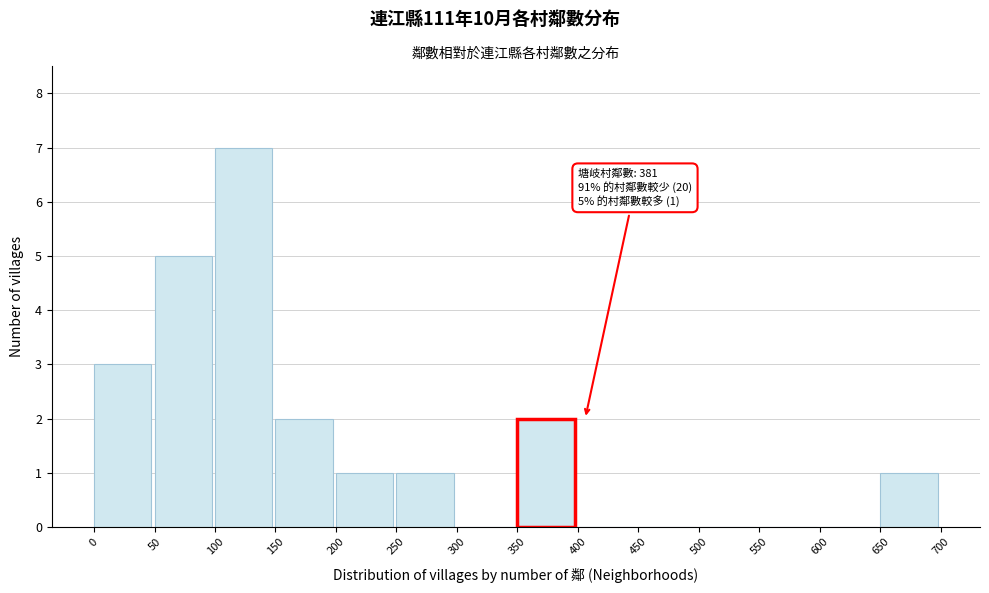

Which range on the x-axis has the tallest bar?

100 to 150